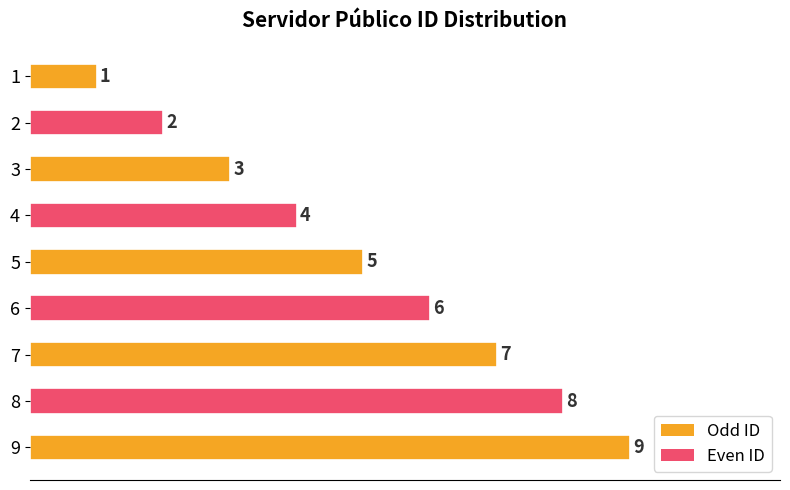

What is the average value?

5